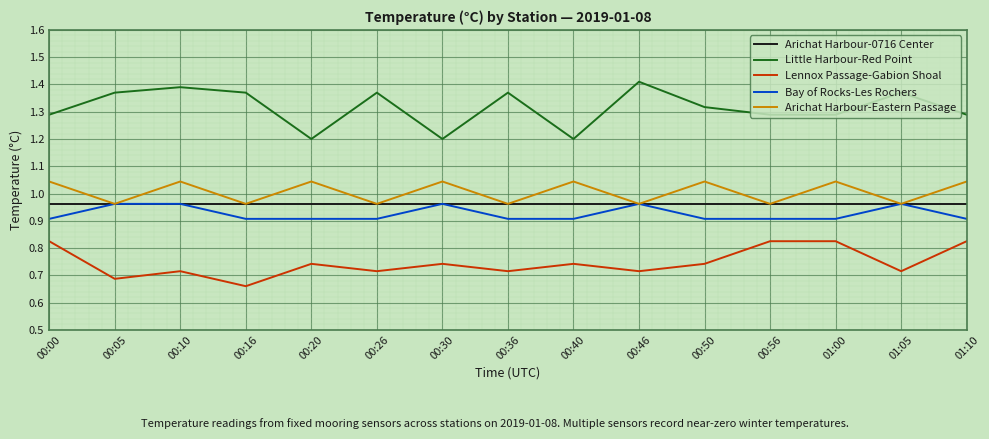

What is the difference between the highest and lowest values at 00:20?

0.5